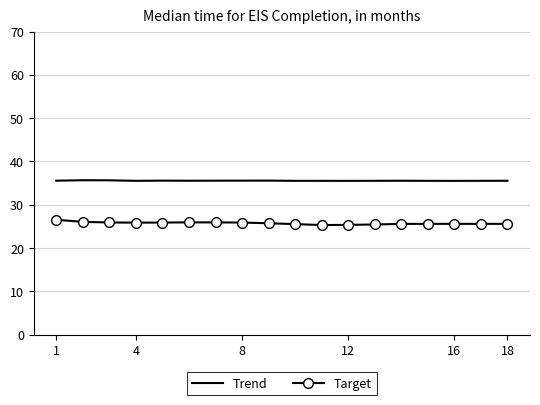

What is the smallest value displayed?

25.3